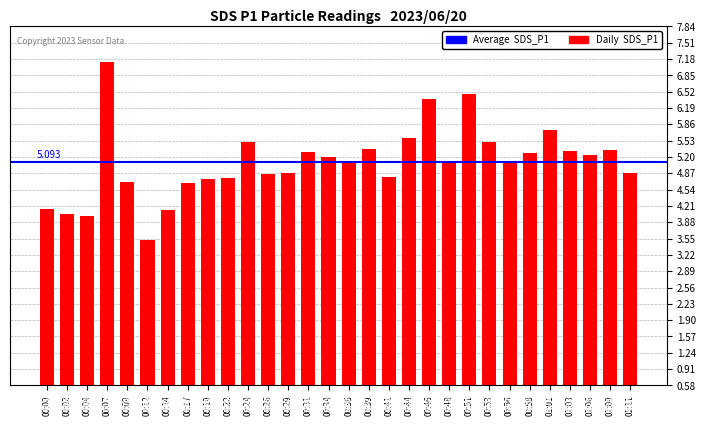

What position from the right is 00:44?

12